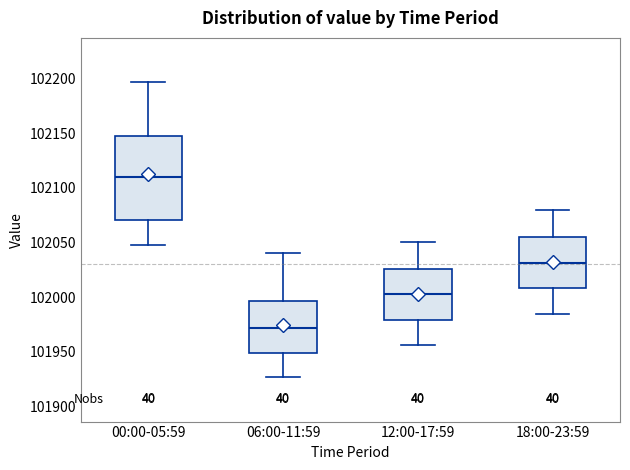

Reading left to right, read every box against the y-axis: the position of its median line, the range the box covers, and the ends of its whiskers. The values are not printed on the chart, so give them approximately, as read against the axis.

00:00-05:59: median 102110, box 102070 to 102145, whiskers 102045 to 102195
06:00-11:59: median 101970, box 101950 to 101995, whiskers 101925 to 102040
12:00-17:59: median 102005, box 101980 to 102025, whiskers 101955 to 102050
18:00-23:59: median 102030, box 102010 to 102055, whiskers 101985 to 102080